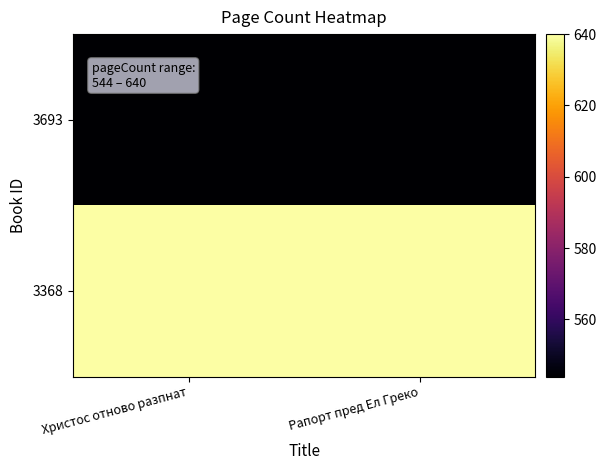

What is the greatest value displayed?

640